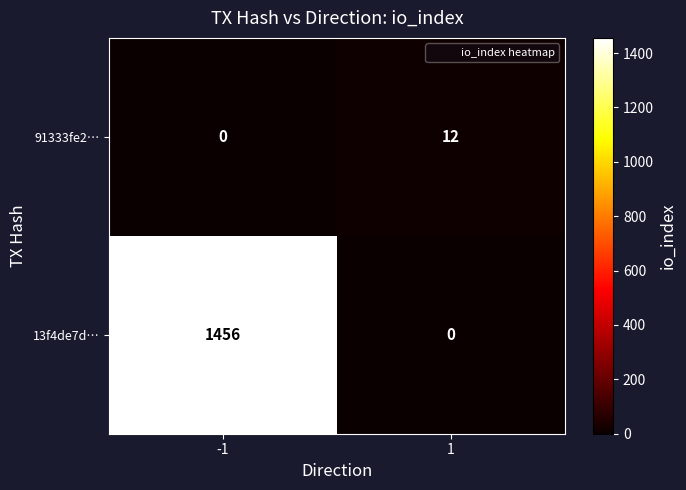

At which category is the sum across all series the highest?

-1